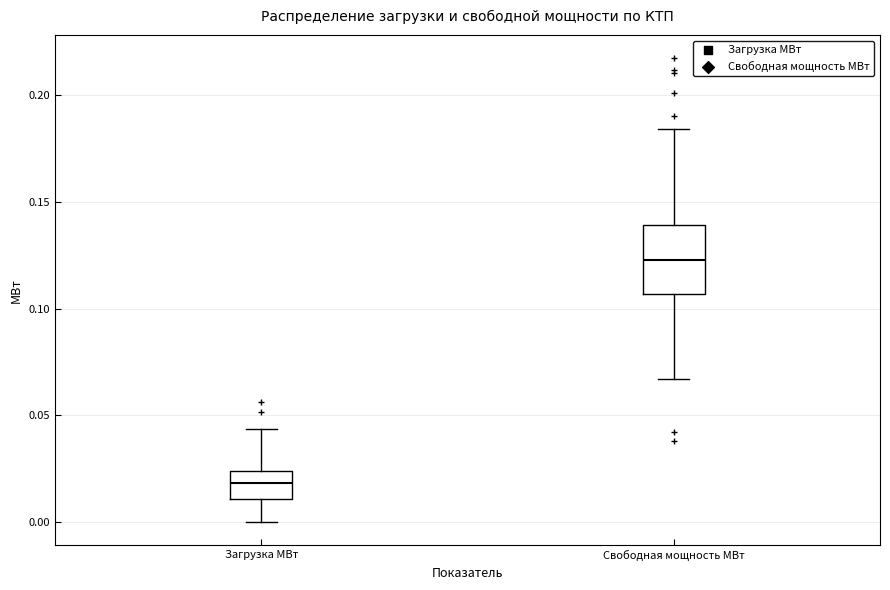

Comparing the boxes themselves (not the whiskers), which one is the tallest?

Свободная мощность МВт